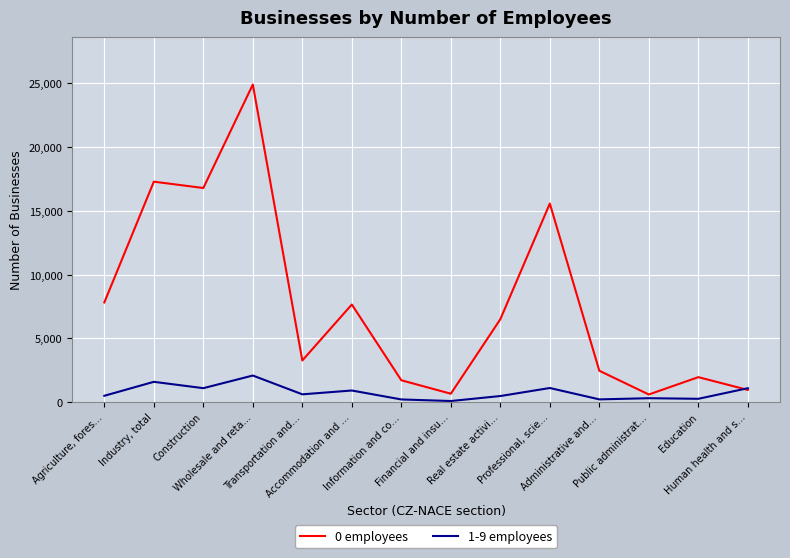

How many values in the 0 employees series are below 6492?

7